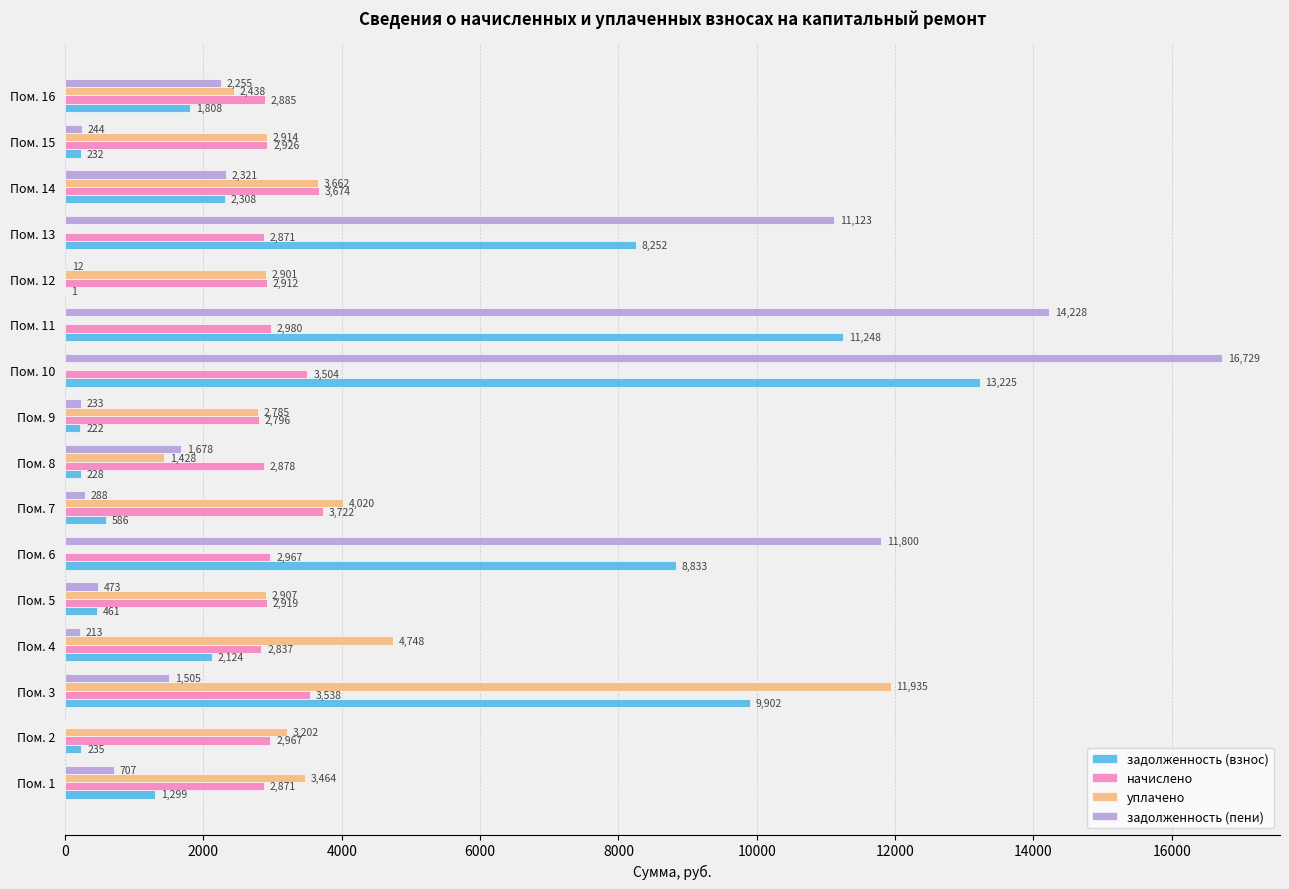

The value of задолженность (пени) at Пом. 11 is 14228.0. True or false?

True